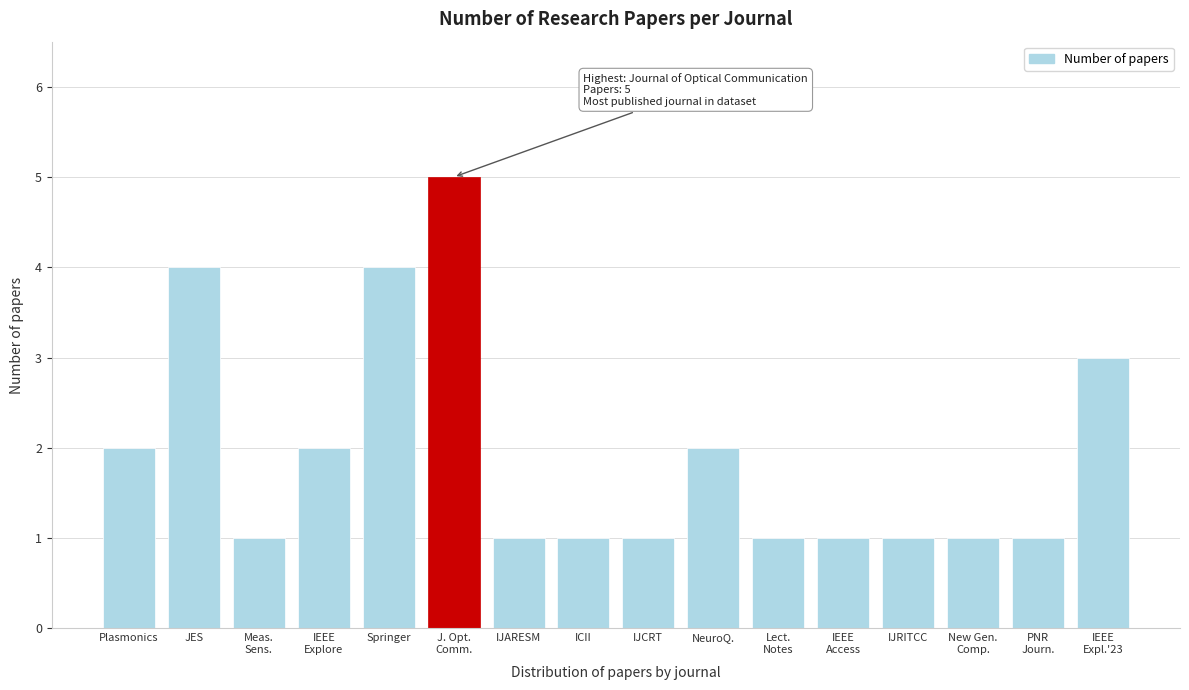

Reading left to right, extract all data points from this chart.

2	4	1	2	4	5	1	1	1	2	1	1	1	1	1	3